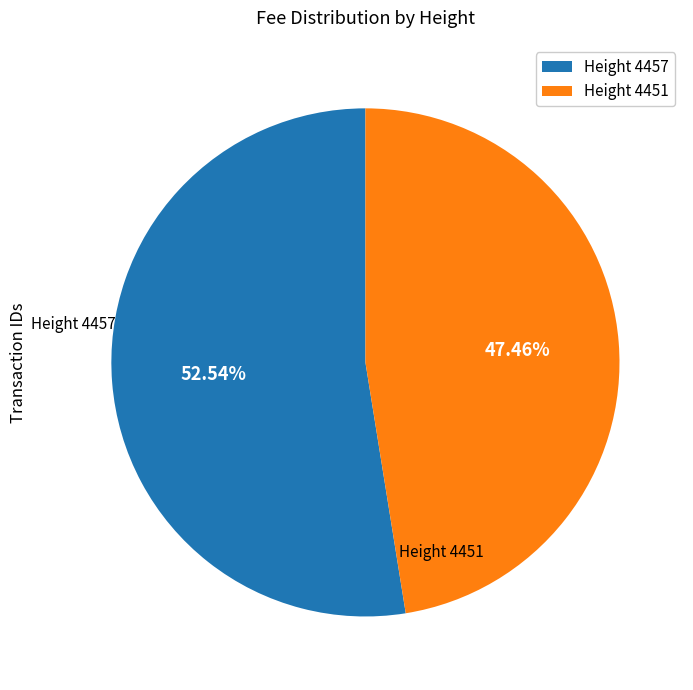

To the nearest percent, what is the difference between the largest and smallest slice percentages?

5%